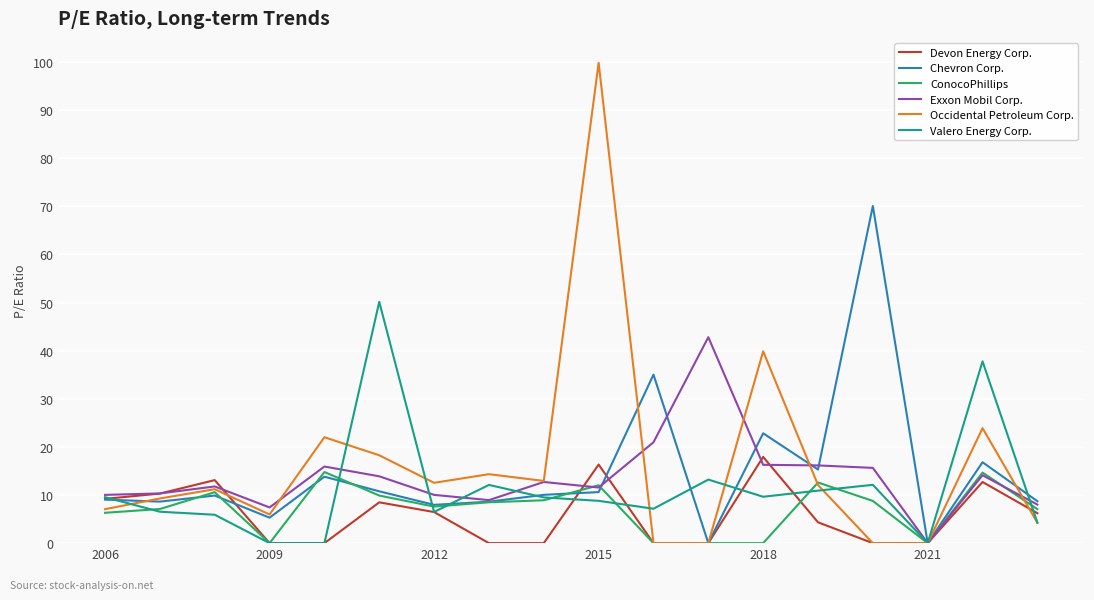

What is the maximum value shown in the chart?

99.8